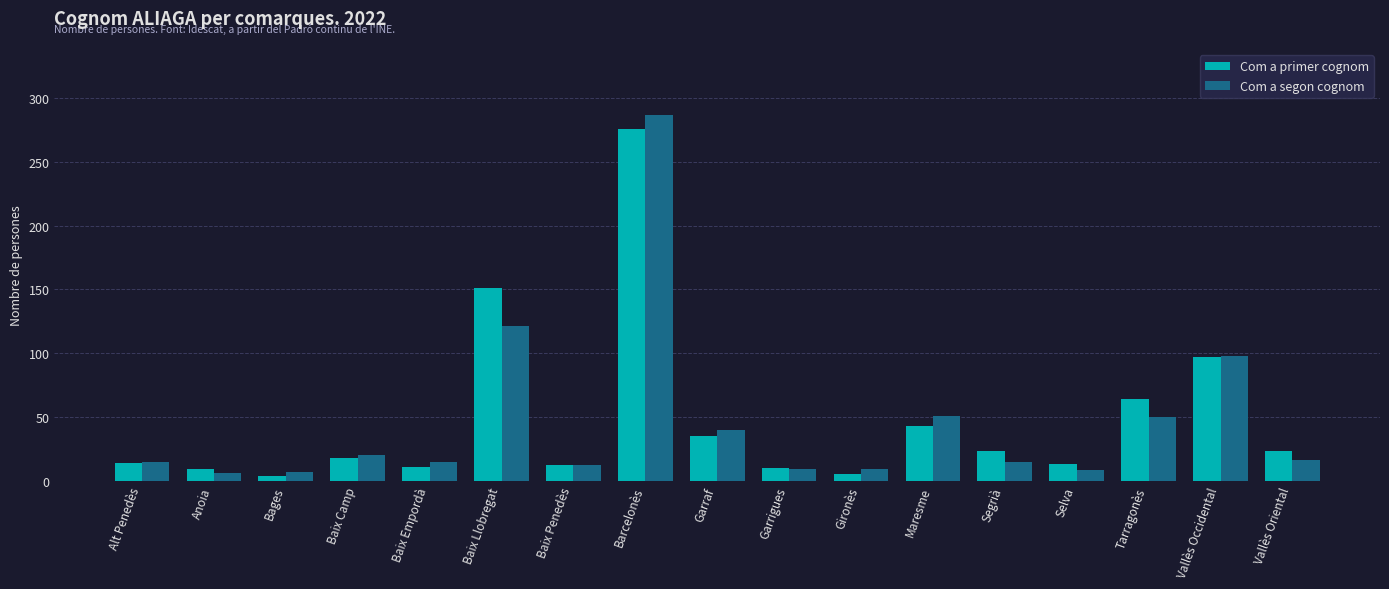

Is it true that Com a segon cognom equals 40 at Garraf?

True